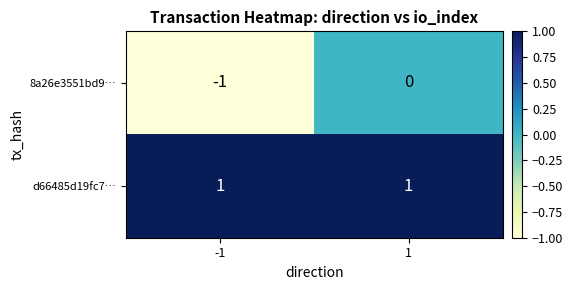

The 8a26e3551bd9… series shows -1 at 1. True or false?

False